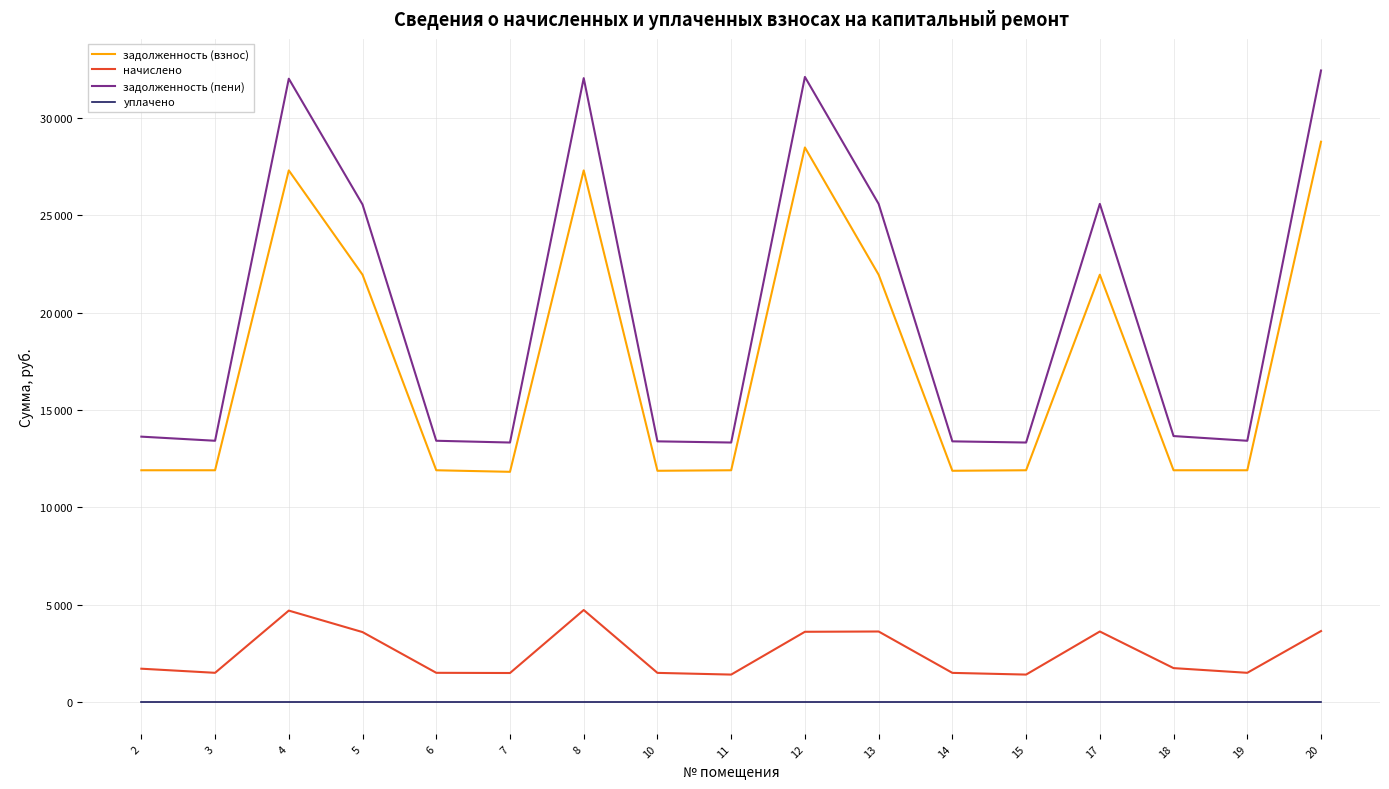

What is the minimum value for начислено?

1423.3